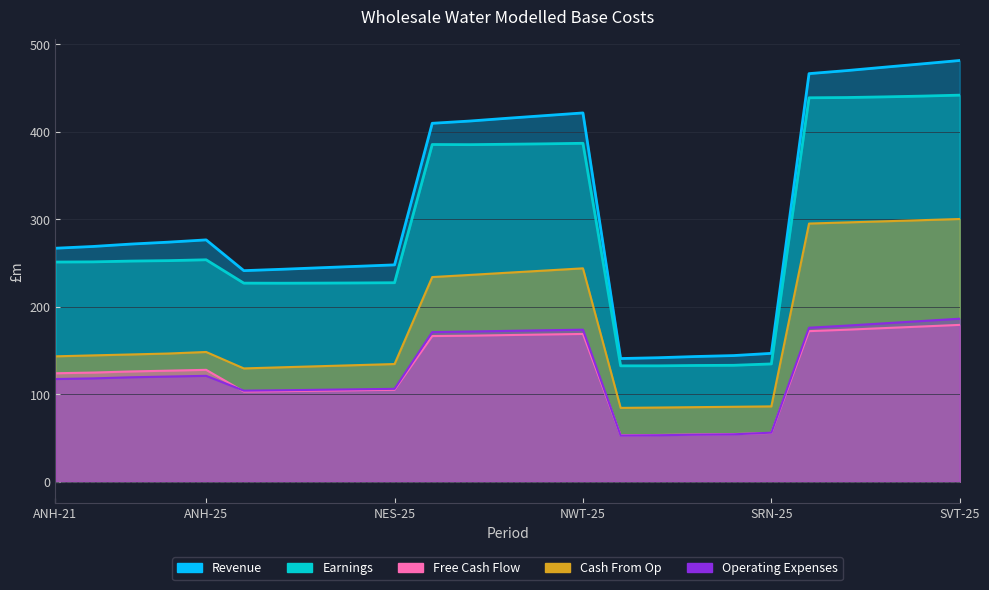

Which category has the highest value in the Revenue series?

SVT-25